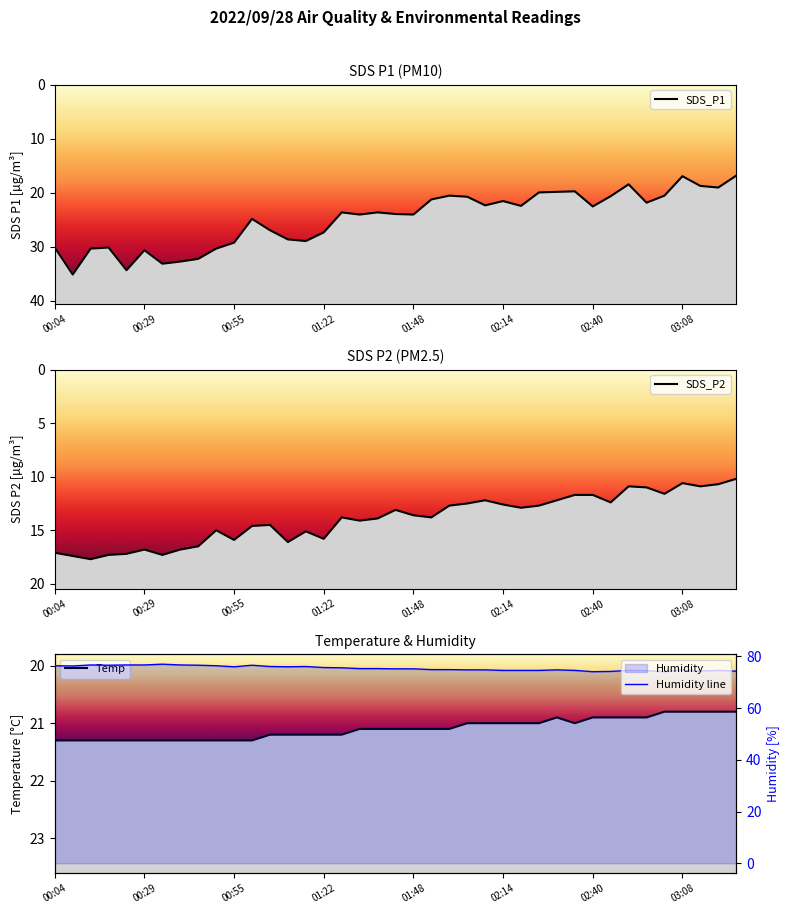

Which series changed the most between 01:48 and 02:52?

SDS_P1